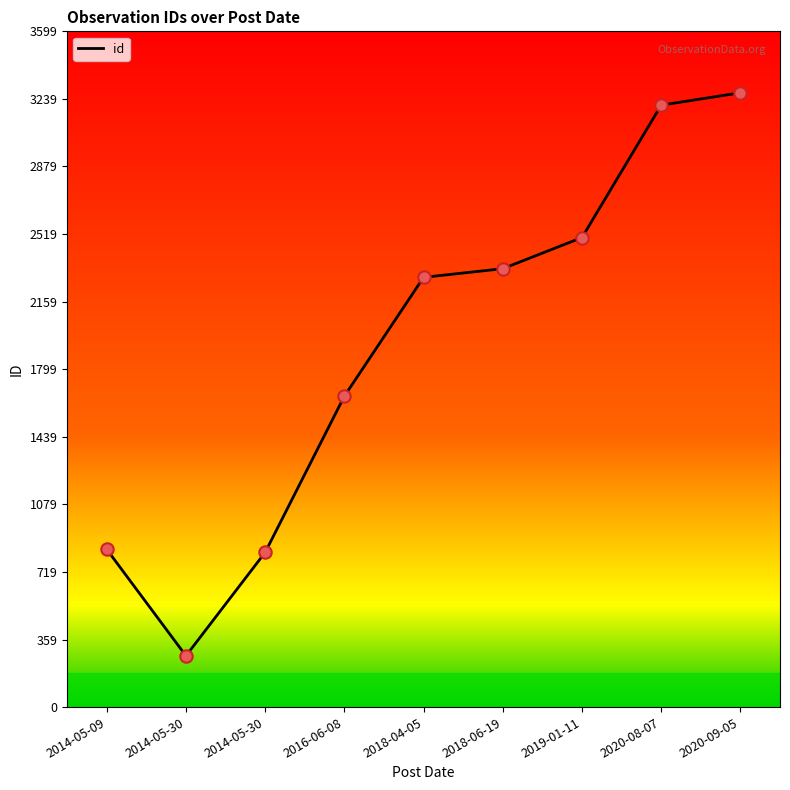

Does the chart have visible grid lines?

No